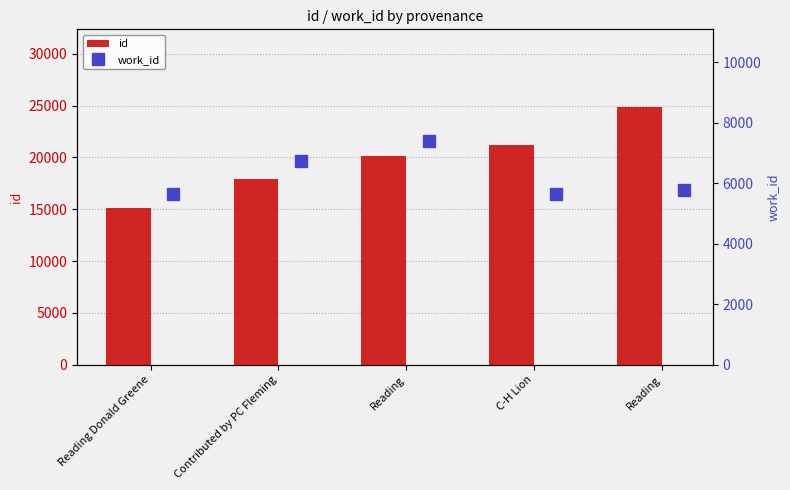

Where is id nearest to the value 19996?

Reading